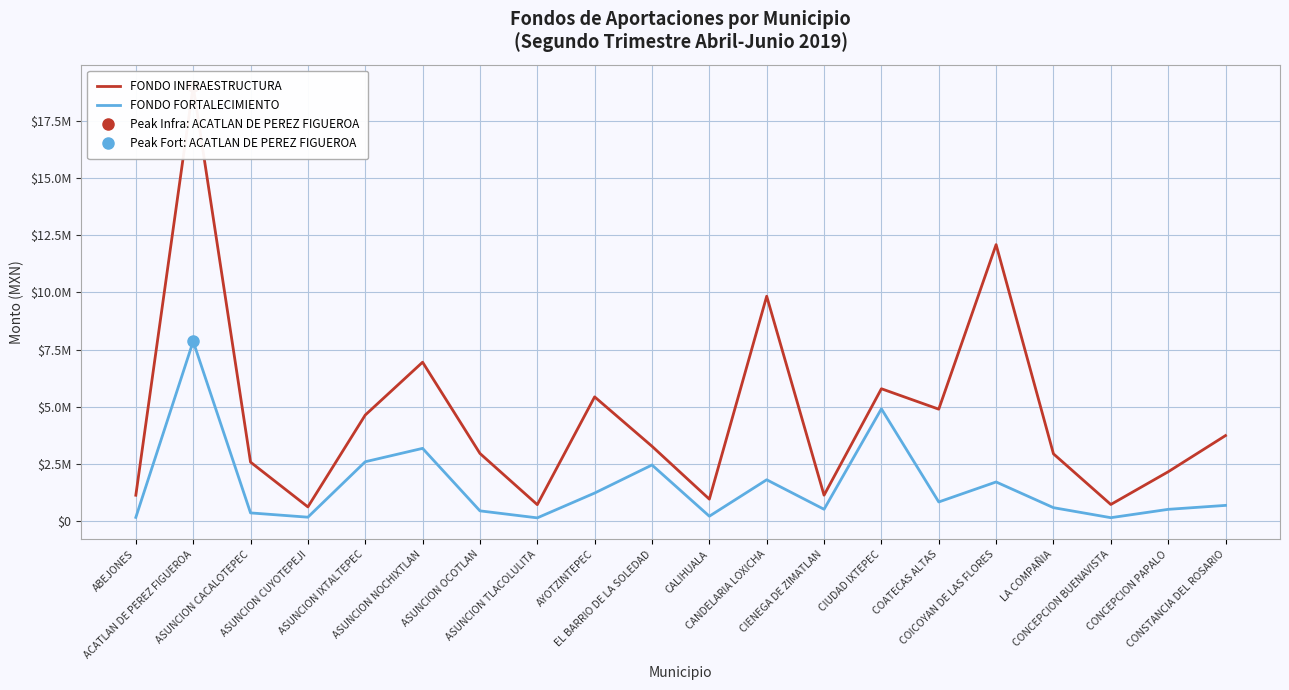

List the labels in order of FONDO FORTALECIMIENTO value, largest first.

ACATLAN DE PEREZ FIGUEROA, CIUDAD IXTEPEC, ASUNCION NOCHIXTLAN, ASUNCION IXTALTEPEC, EL BARRIO DE LA SOLEDAD, CANDELARIA LOXICHA, COICOYAN DE LAS FLORES, AYOTZINTEPEC, COATECAS ALTAS, CONSTANCIA DEL ROSARIO, LA COMPAÑIA, CIENEGA DE ZIMATLAN, CONCEPCION PAPALO, ASUNCION OCOTLAN, ASUNCION CACALOTEPEC, CALIHUALA, ASUNCION CUYOTEPEJI, ABEJONES, CONCEPCION BUENAVISTA, ASUNCION TLACOLULITA